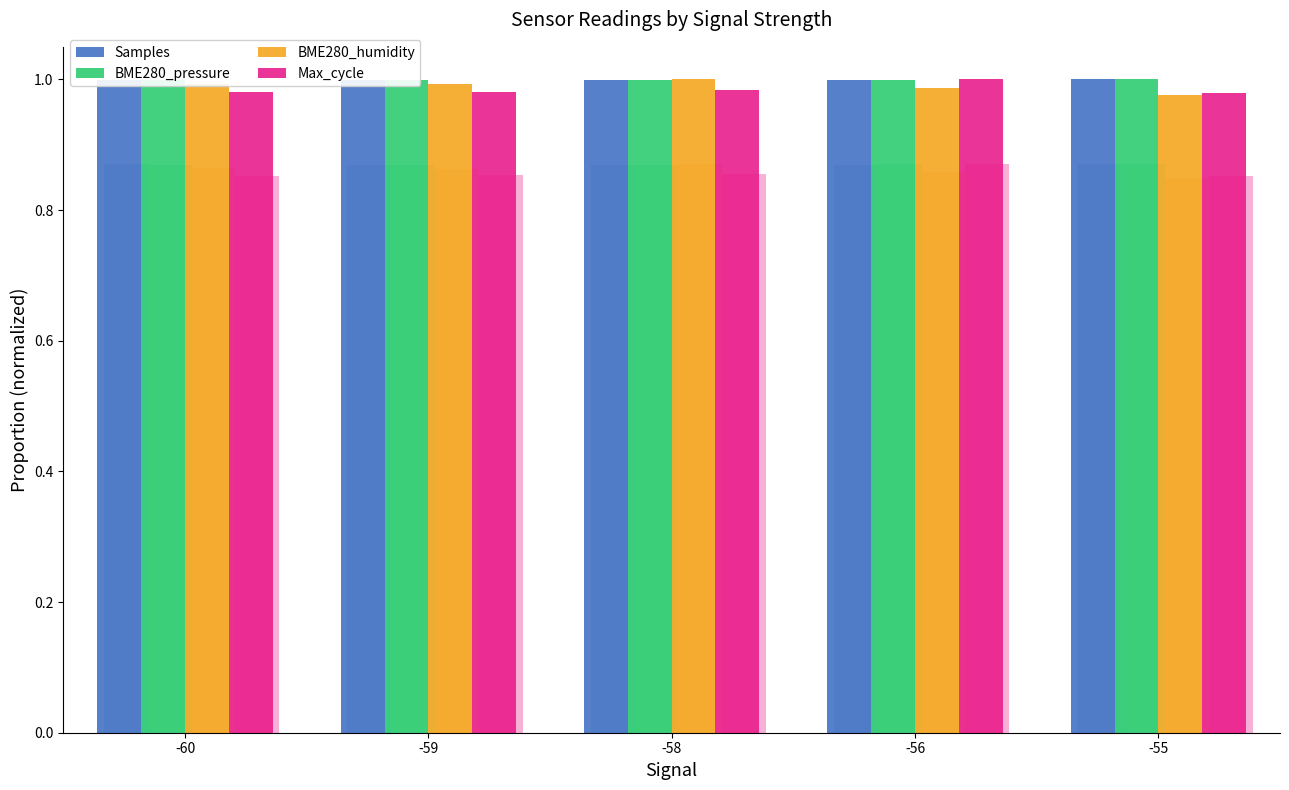

At how many categories does at least one series exceed 0?

5